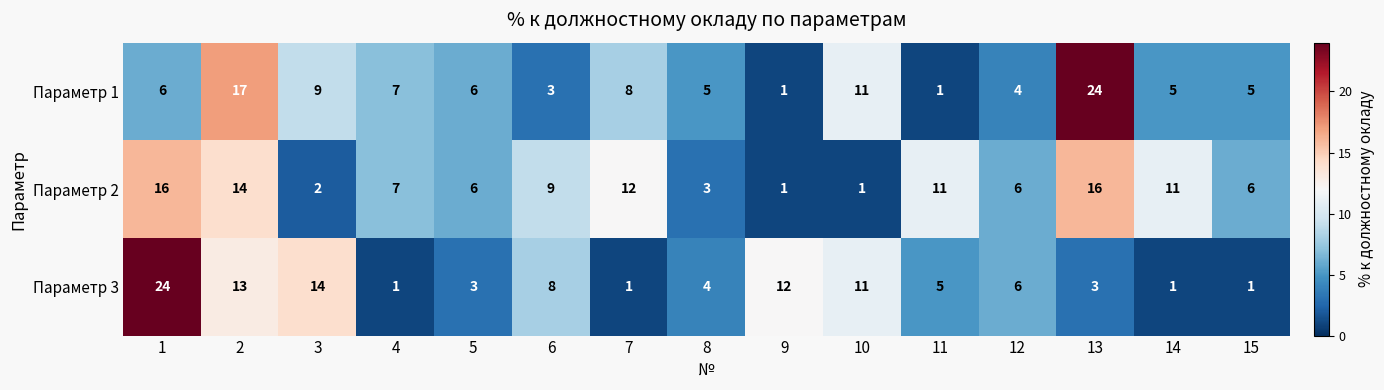

At 11, list the series in order from smallest to largest.

Параметр 1, Параметр 3, Параметр 2